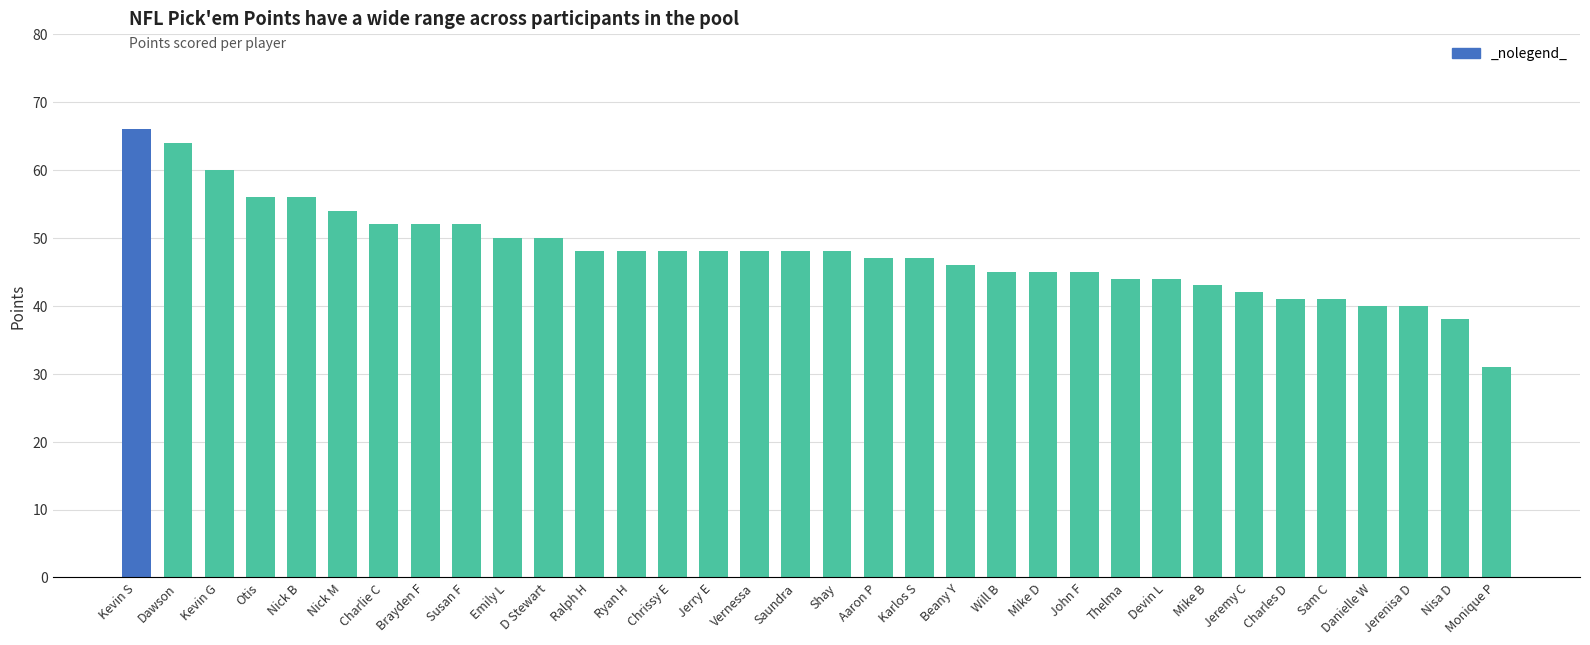

What is the label of the 11th bar from the left?

D Stewart